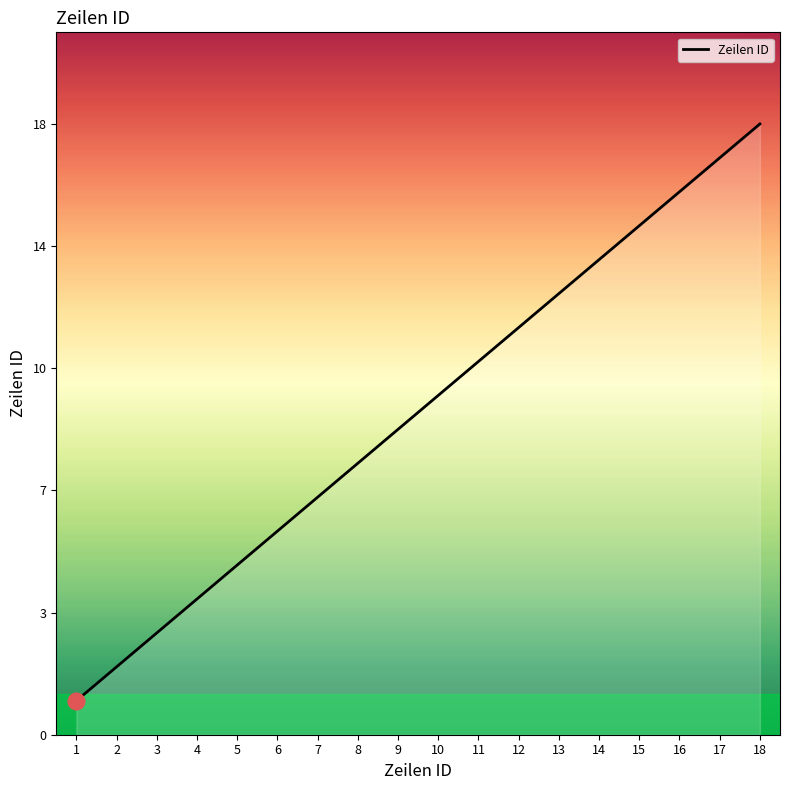

The value at 5 is 5. True or false?

True